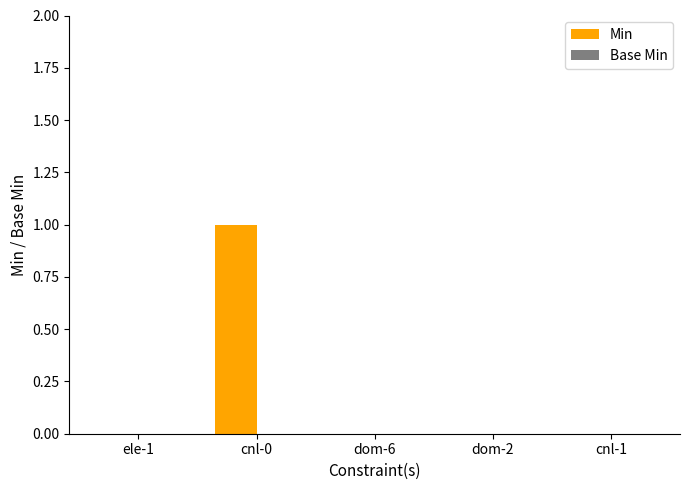

Count the number of data series in this chart.

1